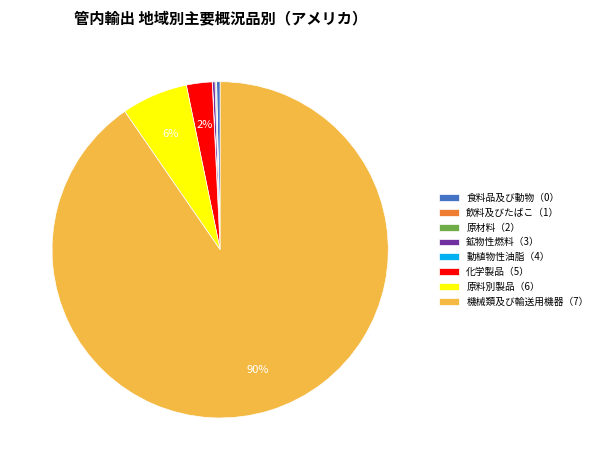

Is it true that 原料別製品（6） is 6% of the pie?

True